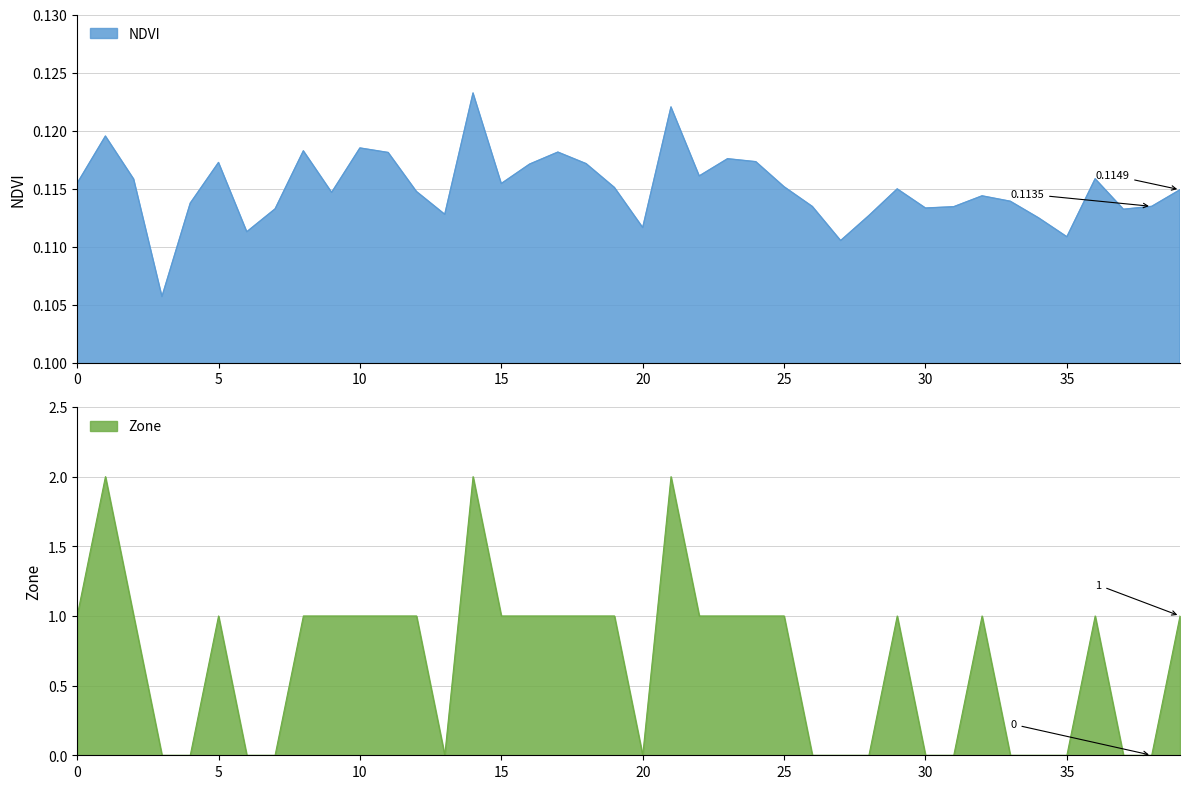

Which has a higher value, 38 or 32?

32